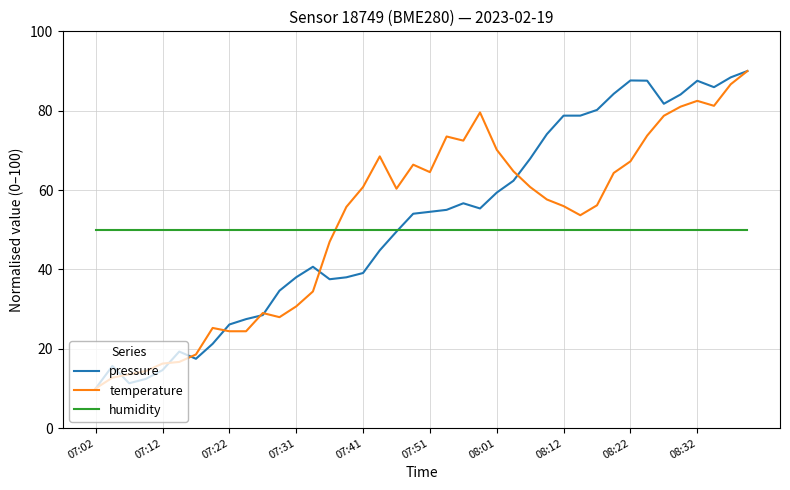

What is the maximum value shown in the chart?

90.0